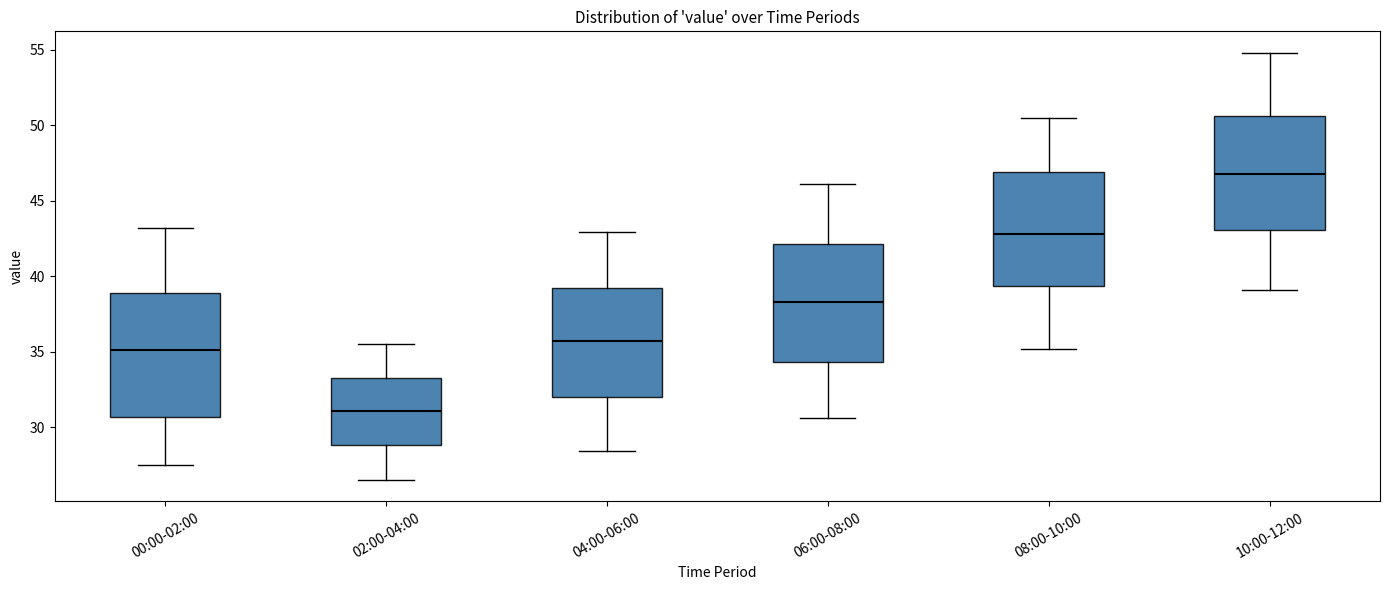

Where does the lower whisker of the box for 00:00-02:00 end on the y-axis? The values are not printed on the chart, so give them approximately, as read against the axis.

27.5